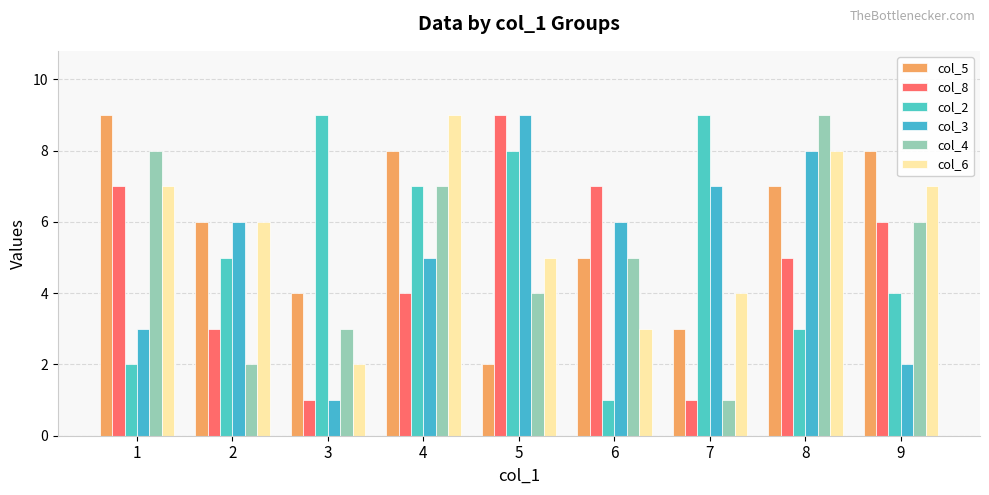

The col_4 series shows 5 at 6. True or false?

True